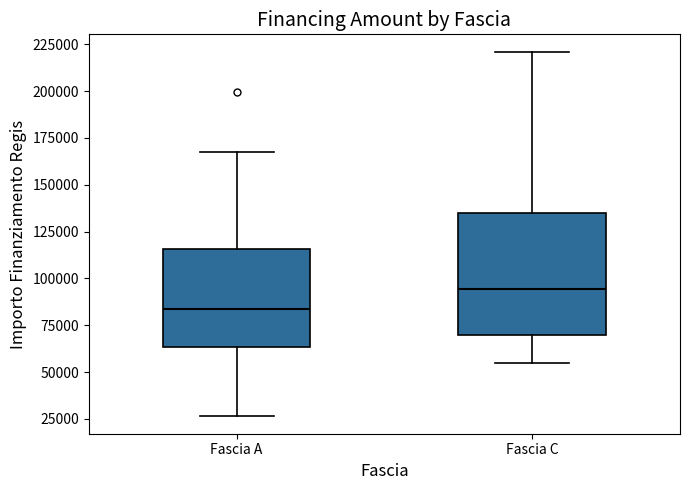

Reading left to right, transcribe this box plot: for each box, give where its median line is, the range the box spans, and where its two whiskers end, as read against the y-axis. The values are not printed on the chart, so give them approximately, as read against the axis.

Fascia A: median 85000, box 65000 to 115000, whiskers 25000 to 170000
Fascia C: median 95000, box 70000 to 135000, whiskers 55000 to 220000